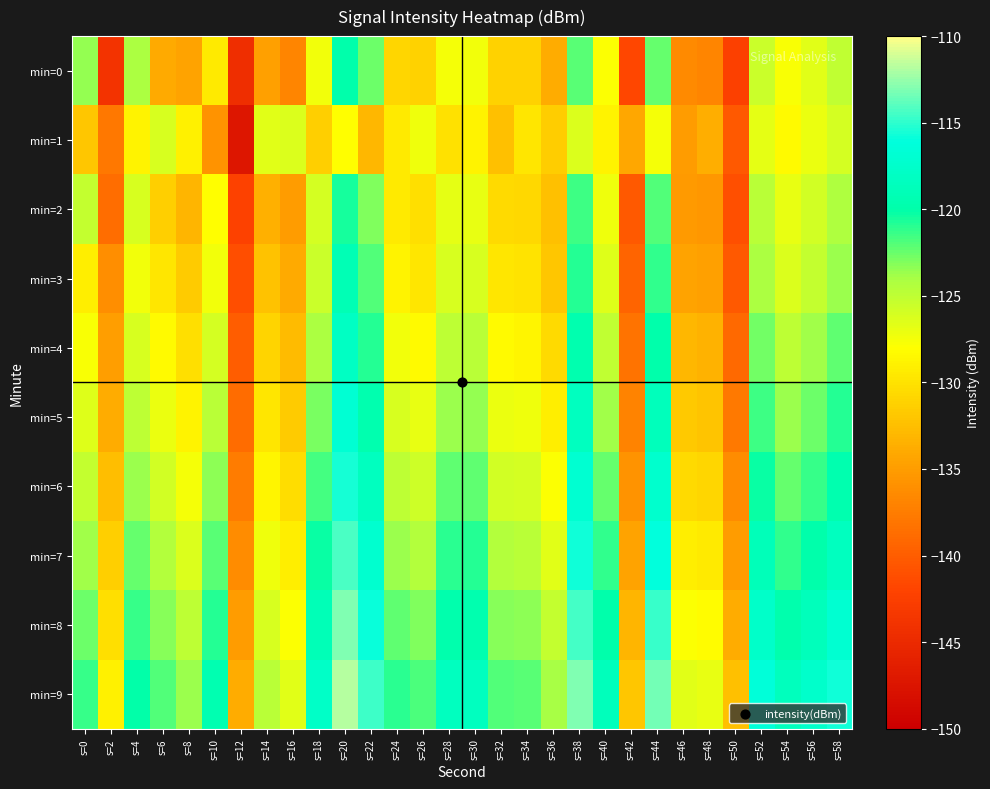

Reading left to right, what are all the values shown in this chart?

min=0: s=0=-123.5	s=2=-143.9	s=4=-124.2	s=6=-134.0	s=8=-134.4	s=10=-129.4	s=12=-144.4	s=14=-134.8	s=16=-136.7	s=18=-127.3	s=20=-119.9	s=22=-122.6	s=24=-130.9	s=26=-131.2	s=28=-127.5	s=30=-127.4	s=32=-131.1	s=34=-131.2	s=36=-133.9	s=38=-122.1	s=40=-127.9	s=42=-141.8	s=44=-122.4	s=46=-136.5	s=48=-136.8	s=50=-142.5	s=52=-125.5	s=54=-127.7	s=56=-126.6	s=58=-125.0
min=1: s=0=-131.9	s=2=-137.9	s=4=-128.9	s=6=-126.1	s=8=-129.1	s=10=-135.6	s=12=-147.2	s=14=-126.6	s=16=-126.3	s=18=-131.3	s=20=-128.0	s=22=-133.0	s=24=-129.5	s=26=-127.2	s=28=-130.1	s=30=-128.8	s=32=-132.4	s=34=-129.7	s=36=-131.5	s=38=-126.3	s=40=-128.9	s=42=-134.2	s=44=-127.6	s=46=-135.1	s=48=-133.7	s=50=-140.2	s=52=-126.8	s=54=-128.4	s=56=-127.1	s=58=-126.0
min=2: s=0=-125.3	s=2=-138.7	s=4=-126.2	s=6=-131.4	s=8=-133.2	s=10=-128.1	s=12=-142.3	s=14=-133.5	s=16=-135.1	s=18=-126.0	s=20=-120.5	s=22=-123.1	s=24=-129.4	s=26=-130.2	s=28=-126.8	s=30=-126.9	s=32=-130.5	s=34=-130.7	s=36=-132.4	s=38=-121.5	s=40=-127.2	s=42=-140.3	s=44=-121.9	s=46=-135.2	s=48=-135.4	s=50=-141.0	s=52=-124.8	s=54=-127.0	s=56=-125.9	s=58=-124.3
min=3: s=0=-129.1	s=2=-136.2	s=4=-127.5	s=6=-129.8	s=8=-131.6	s=10=-127.4	s=12=-141.1	s=14=-132.2	s=16=-134.0	s=18=-125.5	s=20=-119.2	s=22=-122.0	s=24=-128.9	s=26=-129.7	s=28=-126.2	s=30=-126.1	s=32=-129.8	s=34=-130.0	s=36=-131.9	s=38=-120.9	s=40=-126.5	s=42=-139.5	s=44=-121.2	s=46=-134.5	s=48=-134.8	s=50=-140.3	s=52=-124.1	s=54=-126.3	s=56=-125.2	s=58=-123.6
min=4: s=0=-127.8	s=2=-135.0	s=4=-126.1	s=6=-128.4	s=8=-130.2	s=10=-126.0	s=12=-140.0	s=14=-131.0	s=16=-132.8	s=18=-124.2	s=20=-118.0	s=22=-120.8	s=24=-127.5	s=26=-128.3	s=28=-124.9	s=30=-124.8	s=32=-128.4	s=34=-128.6	s=36=-130.5	s=38=-119.6	s=40=-125.1	s=42=-138.2	s=44=-119.9	s=46=-133.1	s=48=-133.4	s=50=-139.0	s=52=-122.8	s=54=-125.0	s=56=-123.9	s=58=-122.2
min=5: s=0=-126.5	s=2=-133.8	s=4=-124.9	s=6=-127.1	s=8=-128.9	s=10=-124.7	s=12=-138.8	s=14=-129.8	s=16=-131.6	s=18=-122.9	s=20=-116.8	s=22=-119.6	s=24=-126.2	s=26=-127.0	s=28=-123.6	s=30=-123.5	s=32=-127.1	s=34=-127.3	s=36=-129.2	s=38=-118.3	s=40=-123.8	s=42=-136.9	s=44=-118.6	s=46=-131.8	s=48=-132.1	s=50=-137.7	s=52=-121.5	s=54=-123.7	s=56=-122.6	s=58=-120.9
min=6: s=0=-125.2	s=2=-132.6	s=4=-123.7	s=6=-125.8	s=8=-127.6	s=10=-123.4	s=12=-137.6	s=14=-128.6	s=16=-130.4	s=18=-121.6	s=20=-115.6	s=22=-118.4	s=24=-124.9	s=26=-125.7	s=28=-122.3	s=30=-122.2	s=32=-125.8	s=34=-126.0	s=36=-127.9	s=38=-117.0	s=40=-122.5	s=42=-135.7	s=44=-117.3	s=46=-130.5	s=48=-130.8	s=50=-136.4	s=52=-120.2	s=54=-122.4	s=56=-121.3	s=58=-119.6
min=7: s=0=-123.9	s=2=-131.4	s=4=-122.5	s=6=-124.5	s=8=-126.3	s=10=-122.1	s=12=-136.3	s=14=-127.3	s=16=-129.1	s=18=-120.3	s=20=-114.3	s=22=-117.1	s=24=-123.6	s=26=-124.4	s=28=-121.0	s=30=-120.9	s=32=-124.5	s=34=-124.7	s=36=-126.6	s=38=-115.7	s=40=-121.2	s=42=-134.4	s=44=-116.0	s=46=-129.2	s=48=-129.5	s=50=-135.1	s=52=-118.9	s=54=-121.1	s=56=-120.0	s=58=-118.3
min=8: s=0=-122.6	s=2=-130.2	s=4=-121.3	s=6=-123.2	s=8=-125.0	s=10=-120.8	s=12=-135.1	s=14=-126.1	s=16=-127.9	s=18=-119.0	s=20=-113.1	s=22=-115.9	s=24=-122.3	s=26=-123.1	s=28=-119.7	s=30=-119.6	s=32=-123.2	s=34=-123.4	s=36=-125.3	s=38=-114.4	s=40=-119.9	s=42=-133.2	s=44=-114.7	s=46=-127.9	s=48=-128.2	s=50=-133.8	s=52=-117.6	s=54=-119.8	s=56=-118.7	s=58=-117.0
min=9: s=0=-121.3	s=2=-129.0	s=4=-120.1	s=6=-121.9	s=8=-123.7	s=10=-119.5	s=12=-133.8	s=14=-124.8	s=16=-126.6	s=18=-117.7	s=20=-111.8	s=22=-114.6	s=24=-121.0	s=26=-121.8	s=28=-118.4	s=30=-118.3	s=32=-121.9	s=34=-122.1	s=36=-124.0	s=38=-113.1	s=40=-118.6	s=42=-131.9	s=44=-113.4	s=46=-126.6	s=48=-126.9	s=50=-132.5	s=52=-116.3	s=54=-118.5	s=56=-117.4	s=58=-115.7